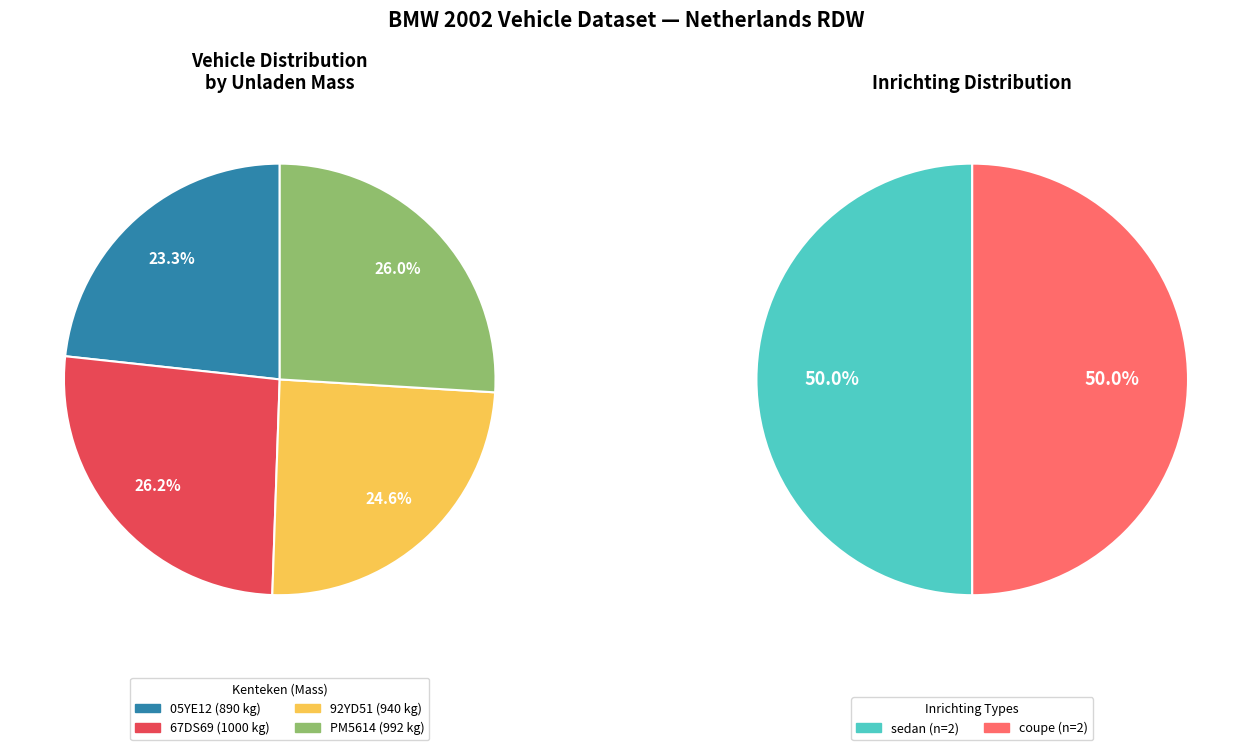

Combined, do 05YE12 and 92YD51 account for over 50%?

No